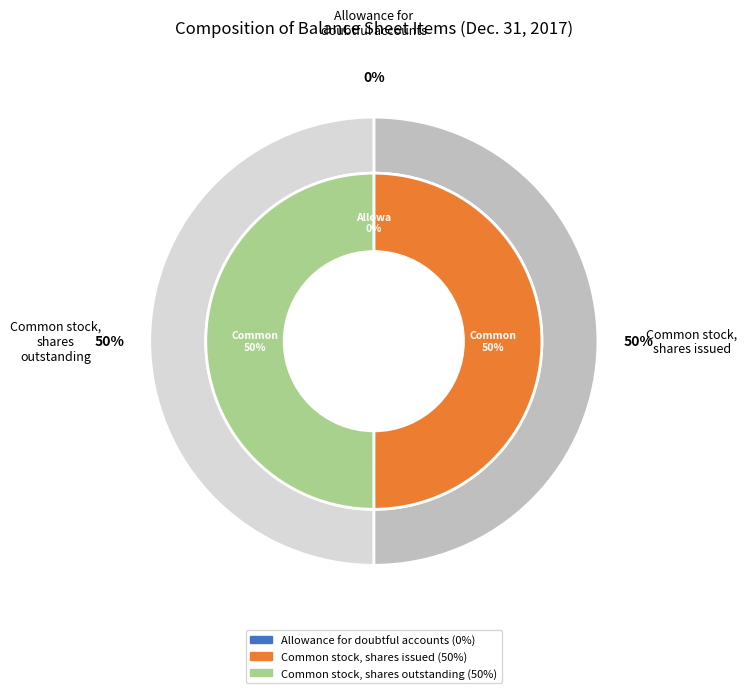

Rank the categories by value from highest to lowest.

Common stock, shares issued, Common stock, shares outstanding, Allowance for doubtful accounts